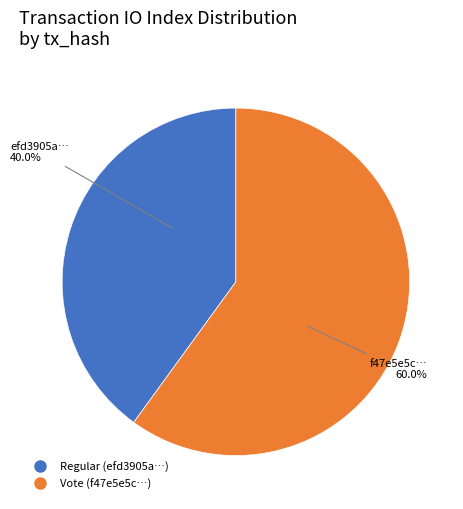

Is there any slice that represents more than half of the pie?

Yes